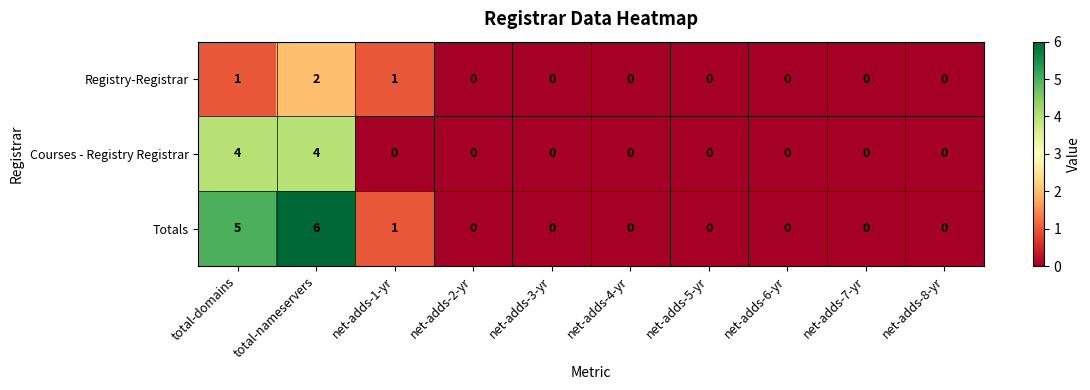

What is the maximum value shown in the chart?

6